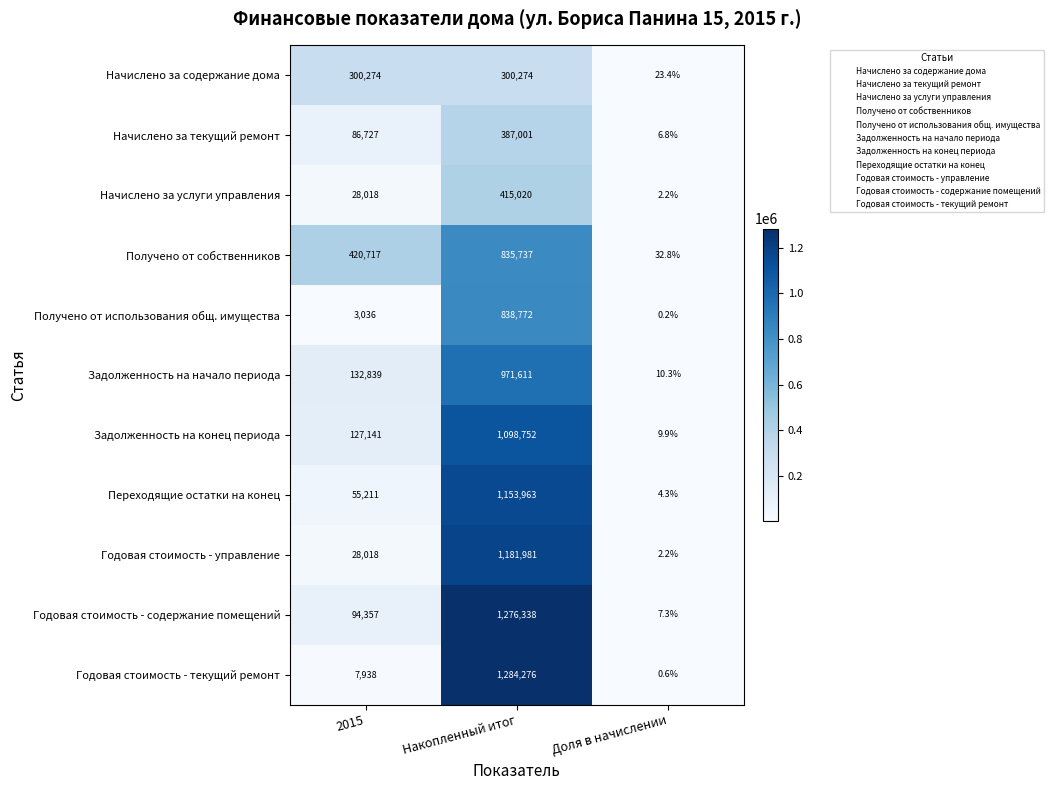

Where is Годовая стоимость - управление nearest to the value 590991?

2015